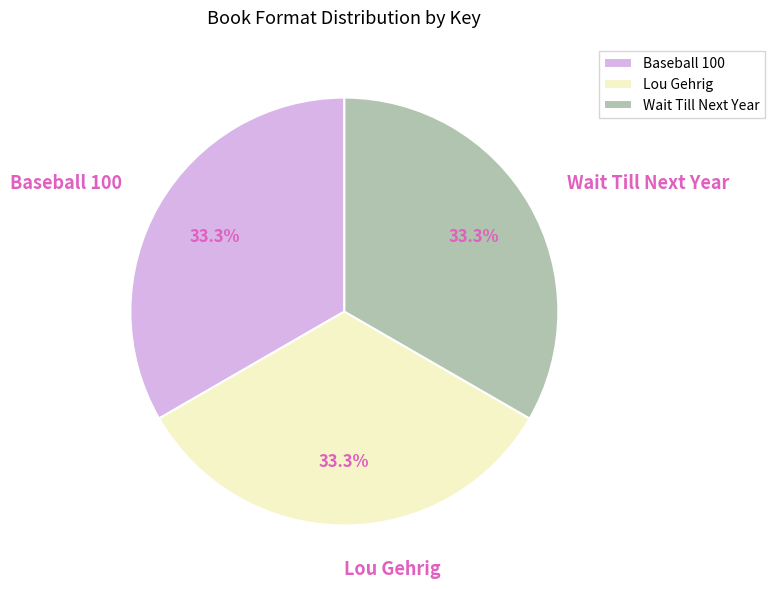

To the nearest percent, what is the difference between the largest and smallest slice percentages?

0%